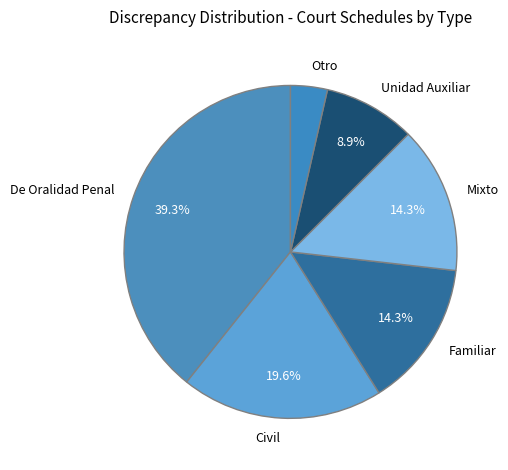

How many slices are in this pie chart?

6